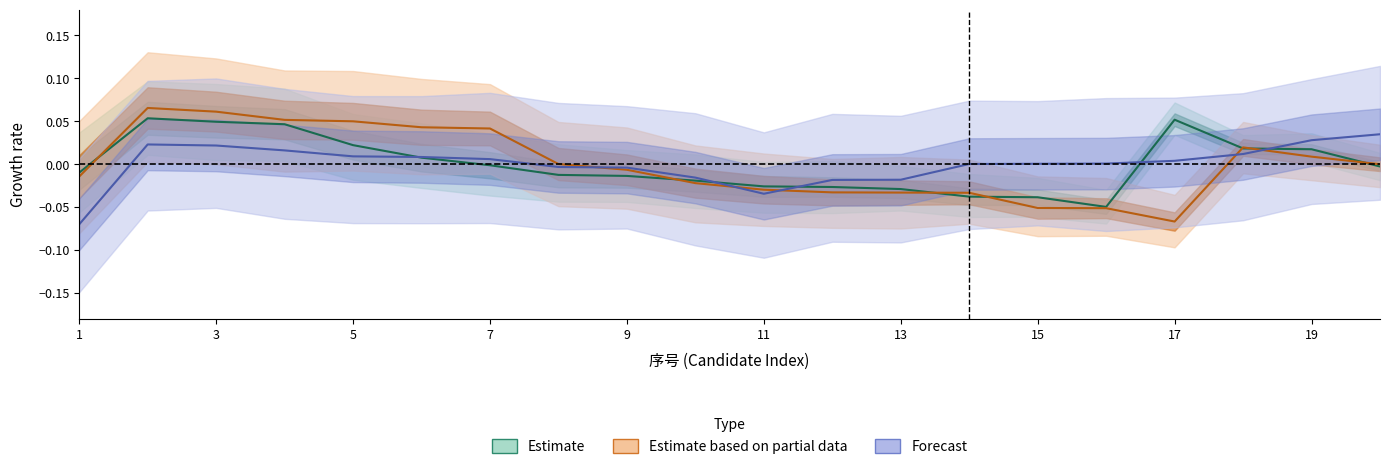

True or false: Estimate has more than 2 points higher than both neighbors.

False